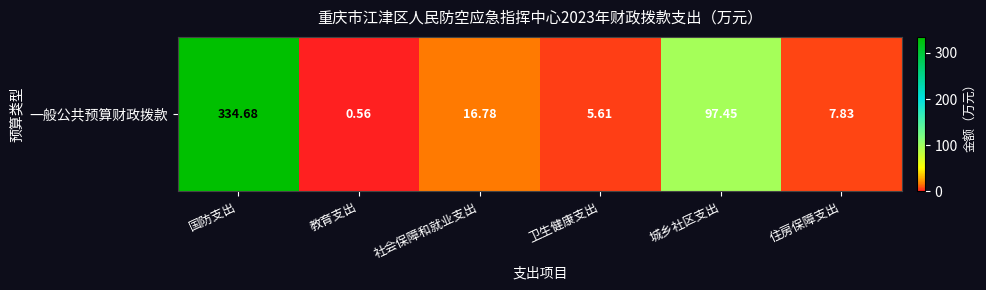

What is the ratio of the value at 卫生健康支出 to the value at 社会保障和就业支出?

0.3